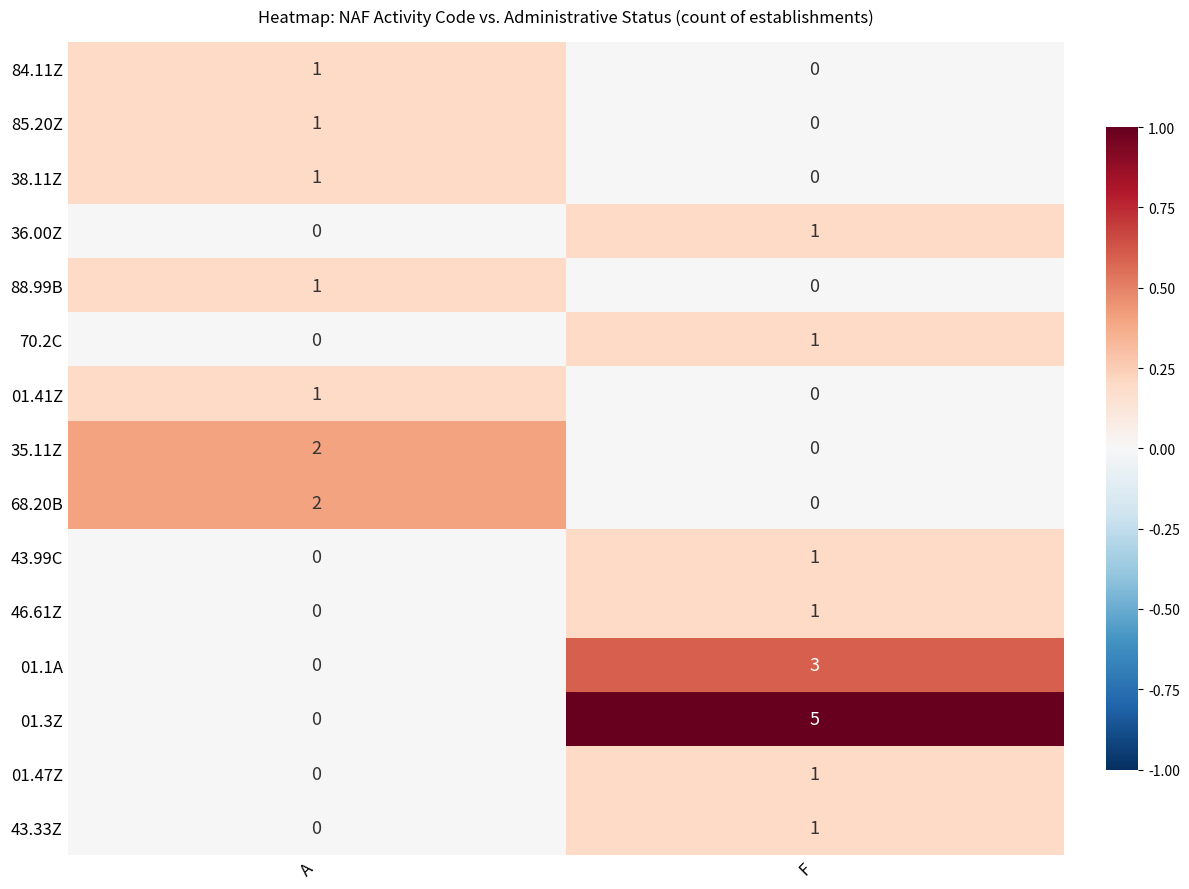

What is the total value across all series at A?

9